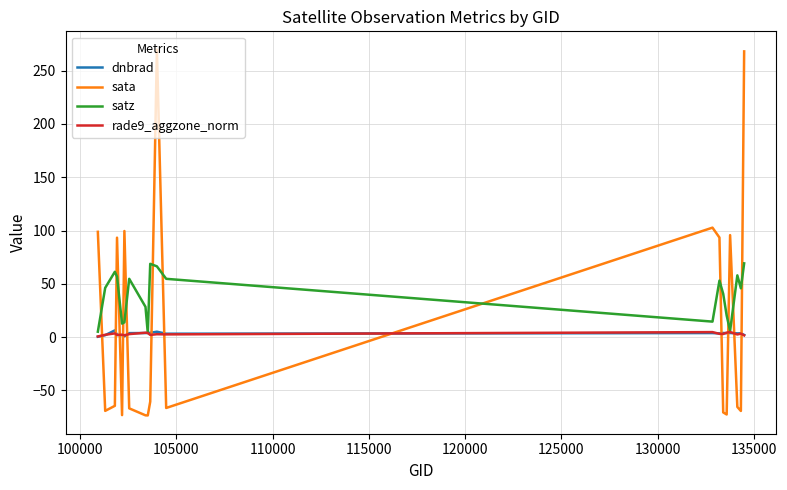

Does the chart display data point markers on the line(s)?

No